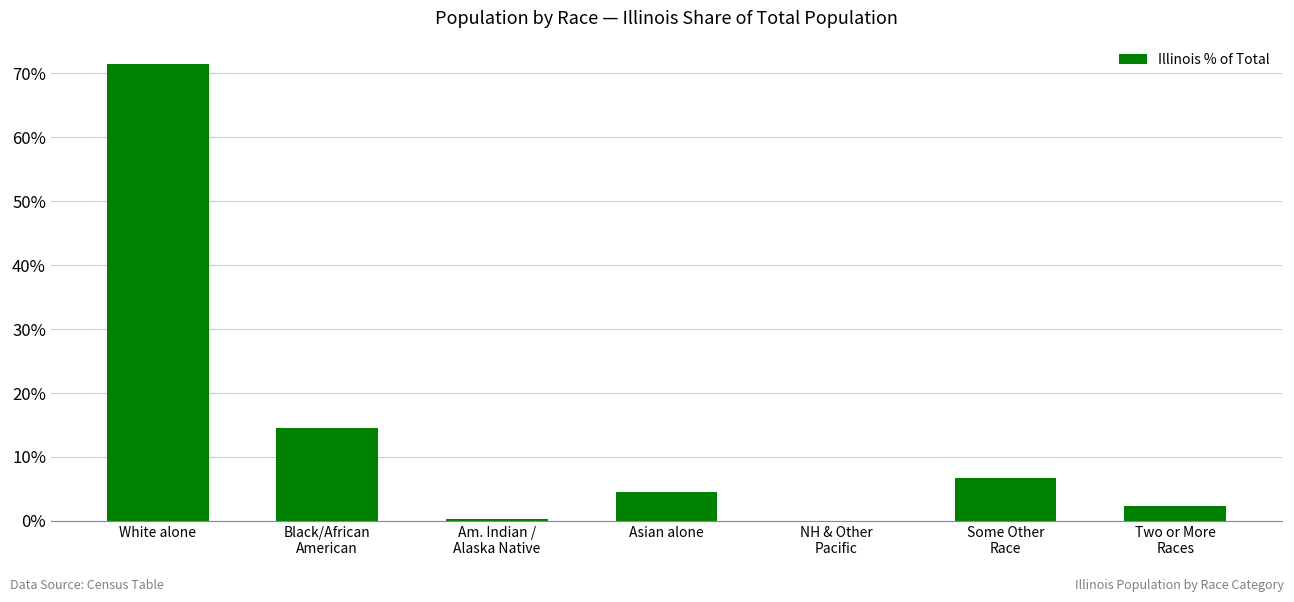

Which label corresponds to the largest value in the chart?

White alone